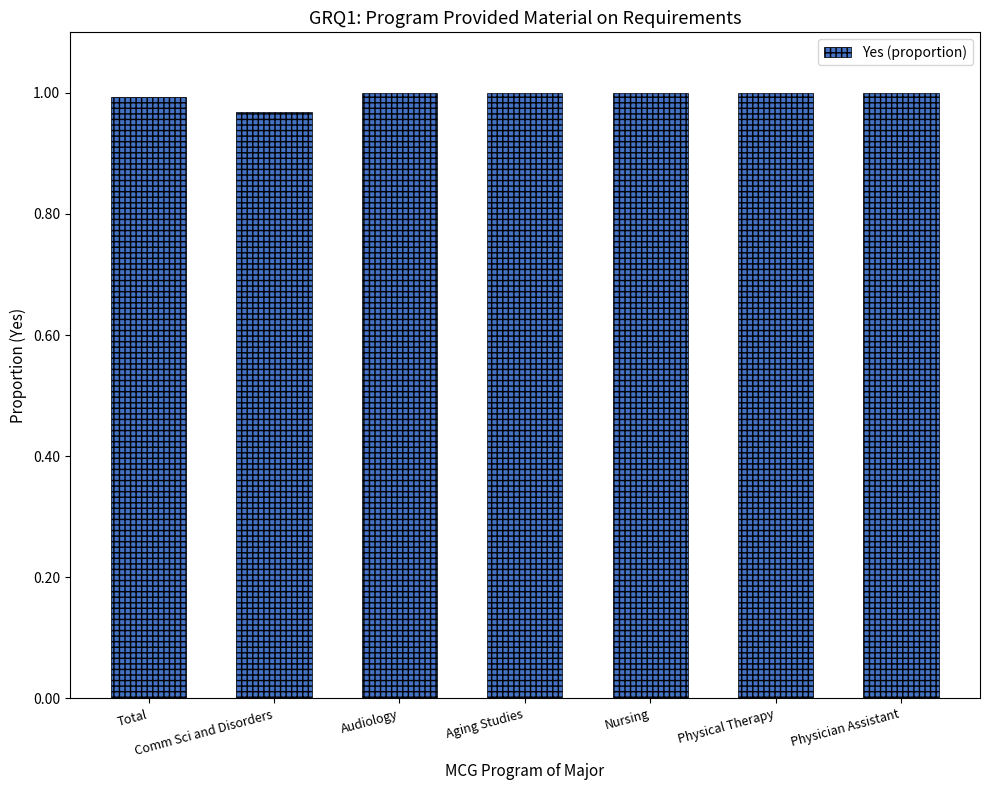

At which label is the value closest to 0?

Comm Sci and Disorders